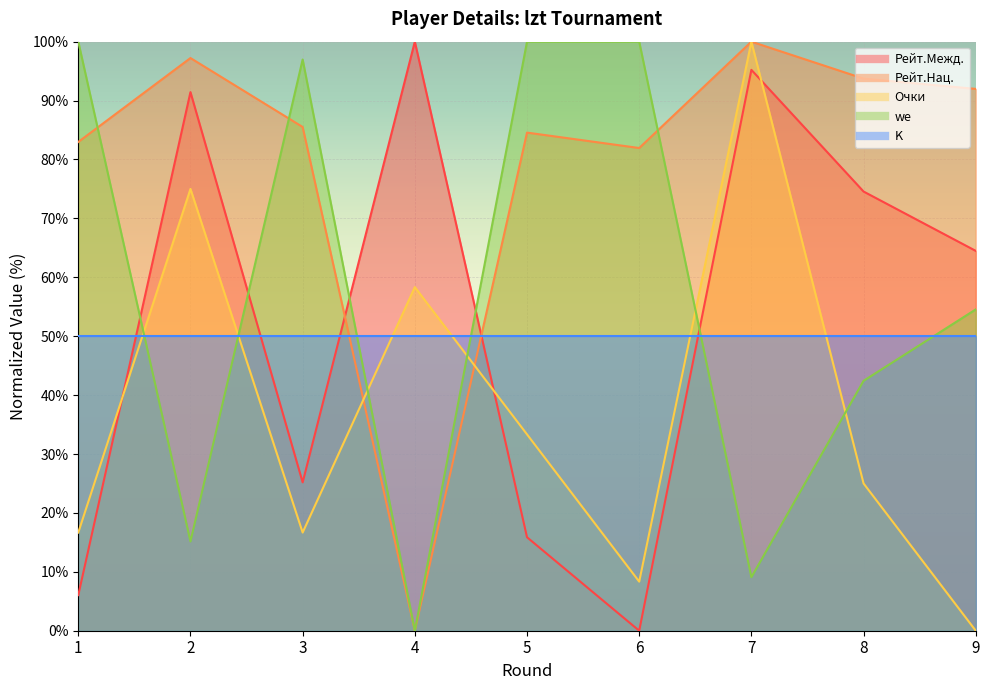

What is the difference between the maximum and minimum values in the we series?

100.0